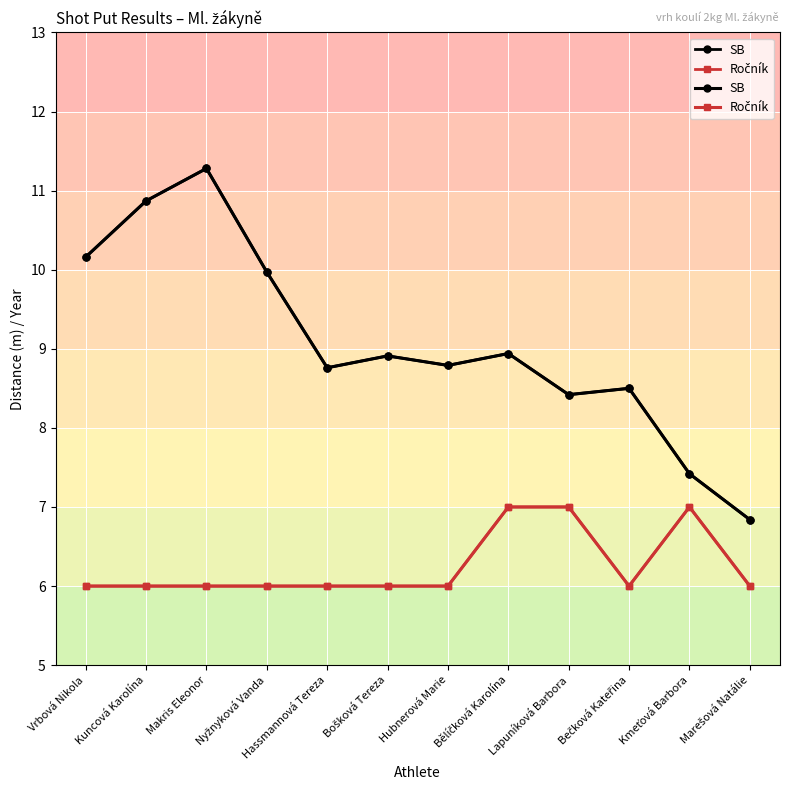

Which series has the largest range (max minus min)?

SB